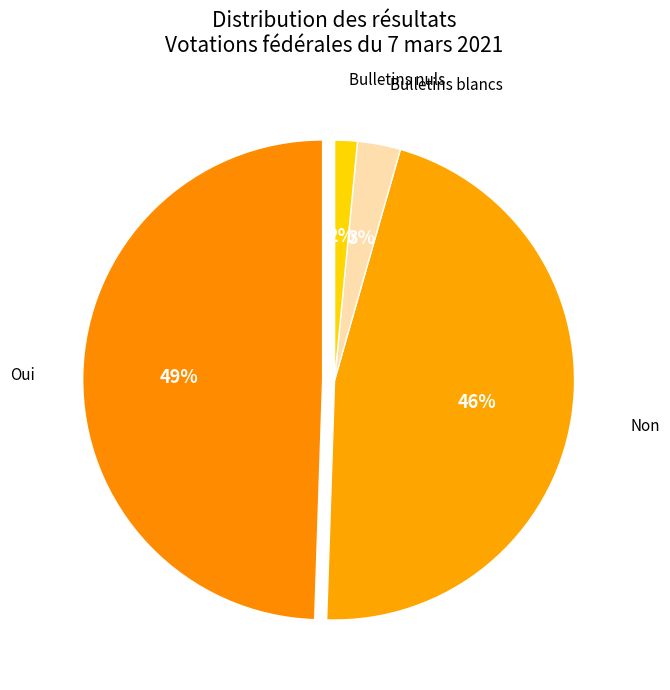

To the nearest percent, what percentage of the pie is Bulletins blancs?

3%